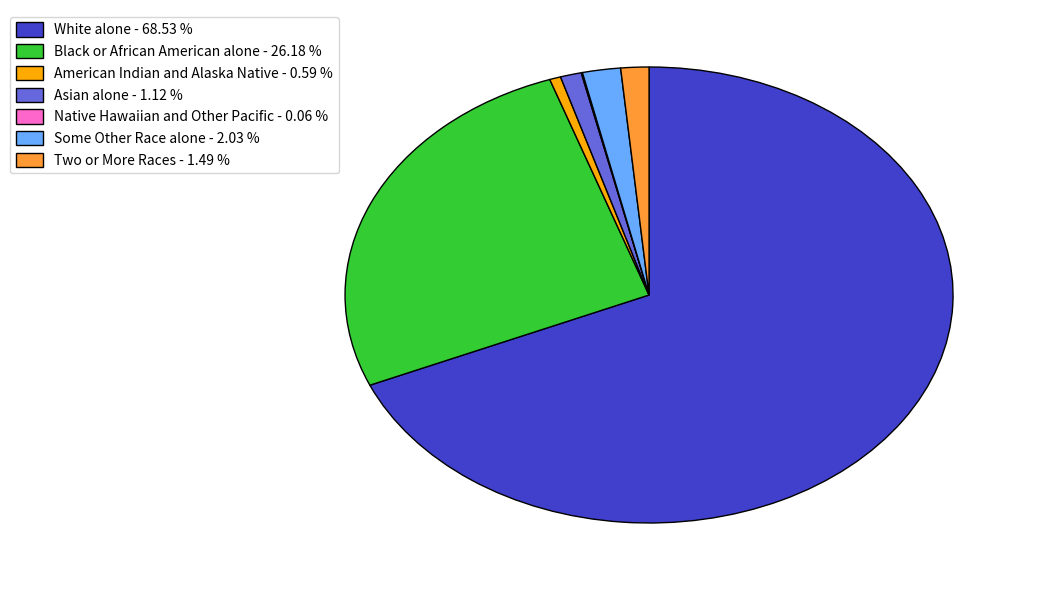

Is Some Other Race alone the majority of the pie?

No